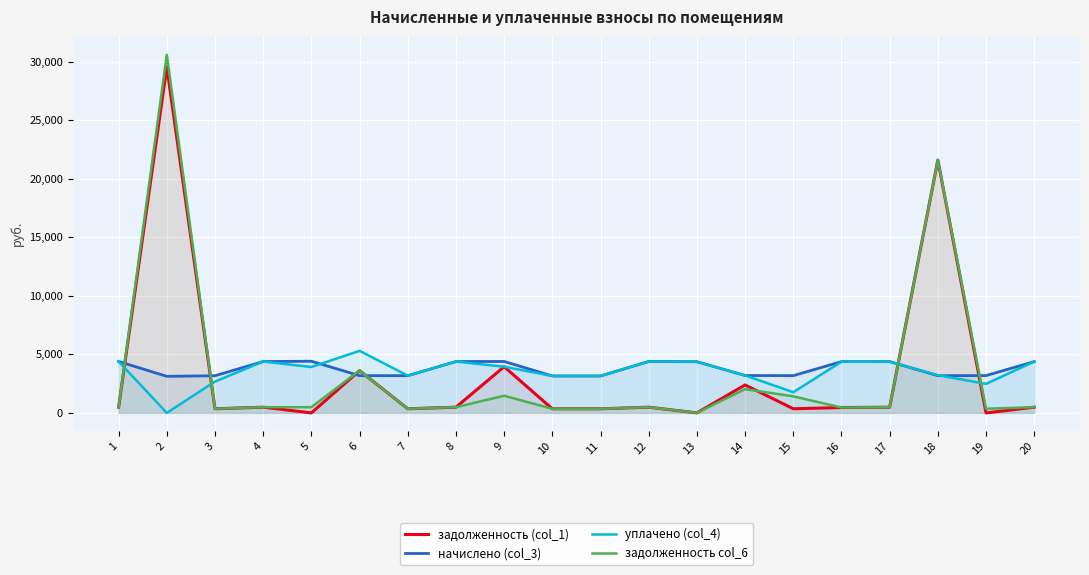

In начислено (col_3), how many points are higher than both neighbors (excluding endpoints)?

3